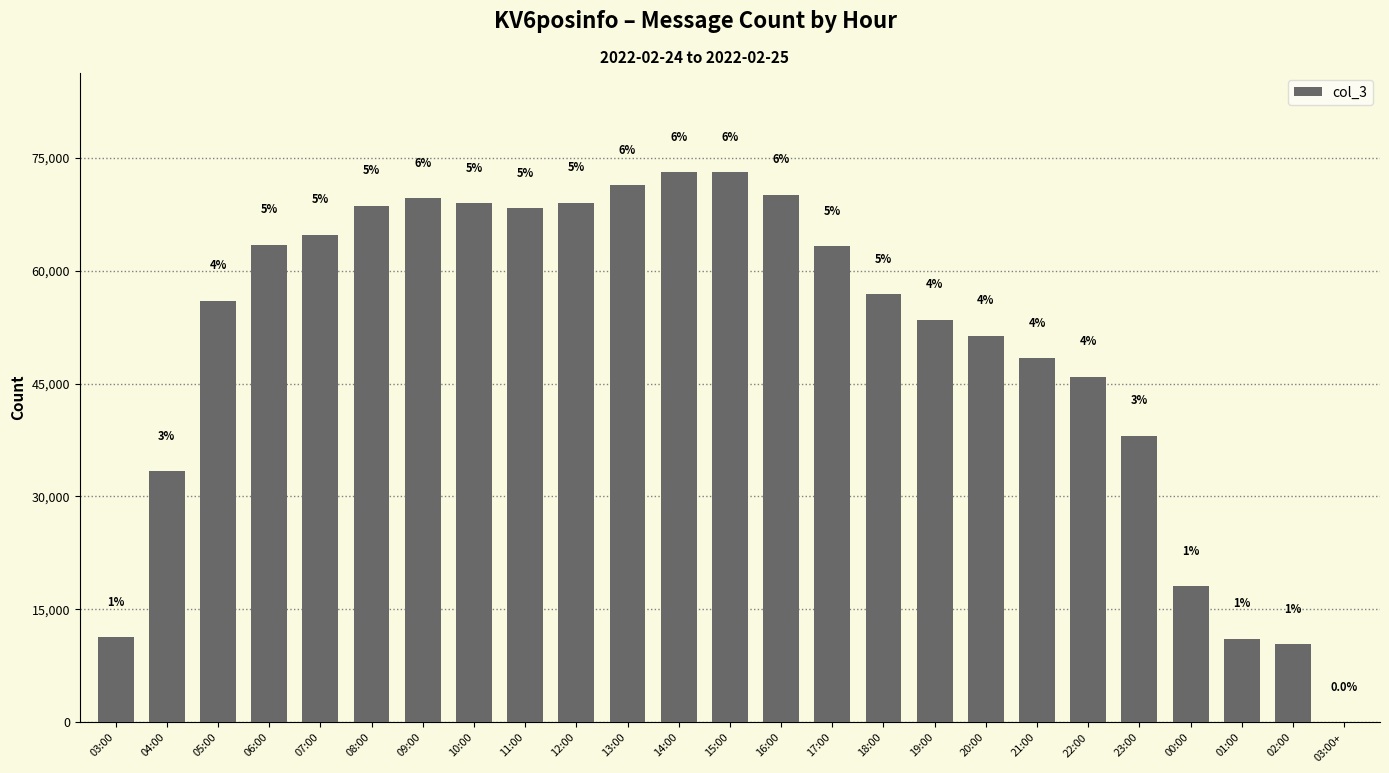

What position from the right is 01:00?

3